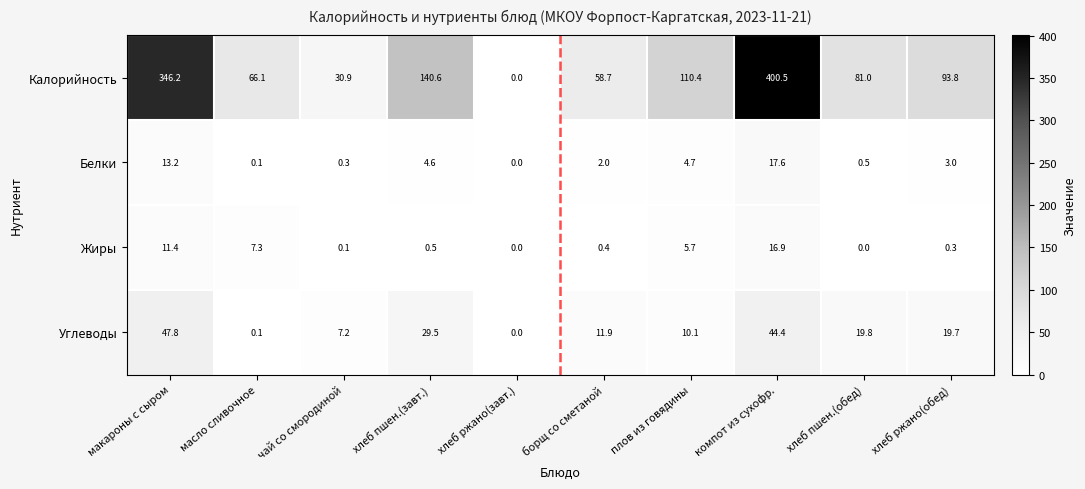

What is the difference between the maximum and second lowest values in the Углеводы series?

47.7